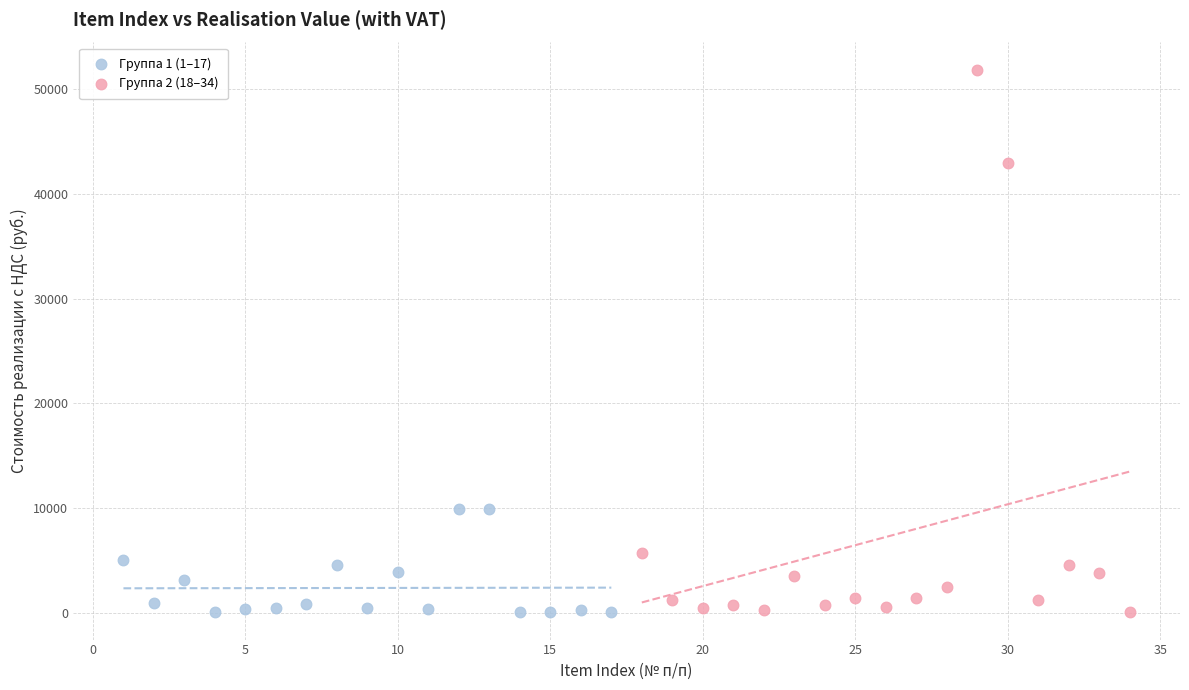

Which series contains the highest Y value?

Группа 2 (18–34)